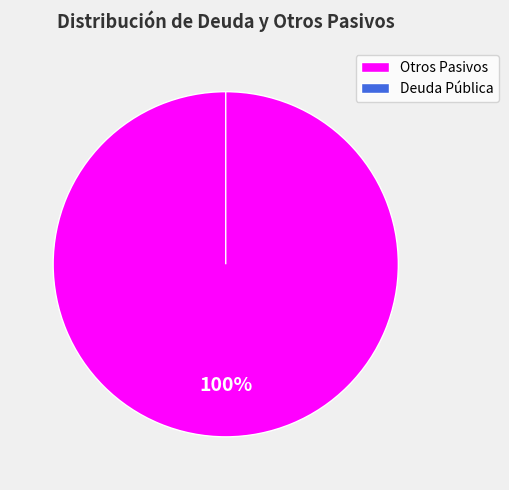

What is the change in value from Otros Pasivos to Deuda Pública?

-46880.1